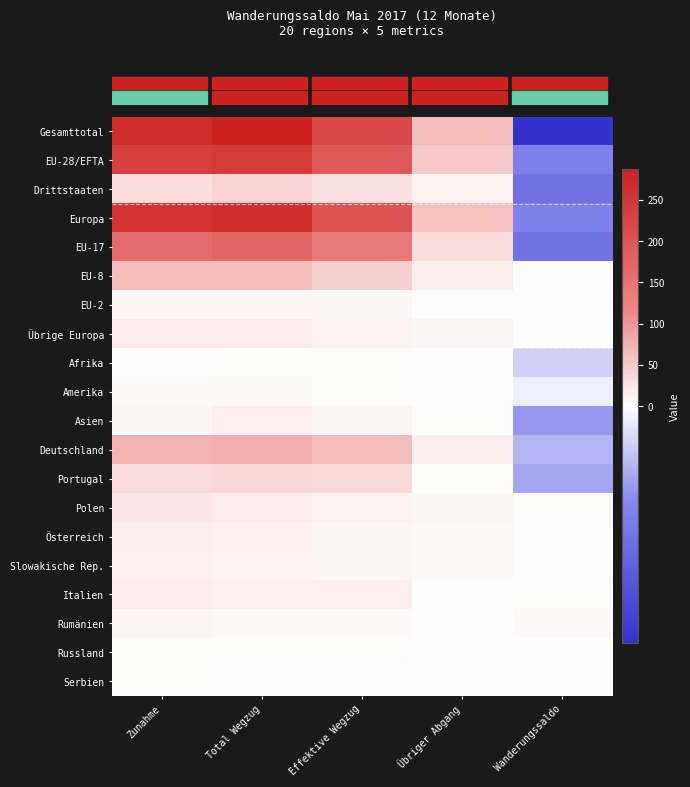

What is the total value across all series at Wanderungssaldo?

-62